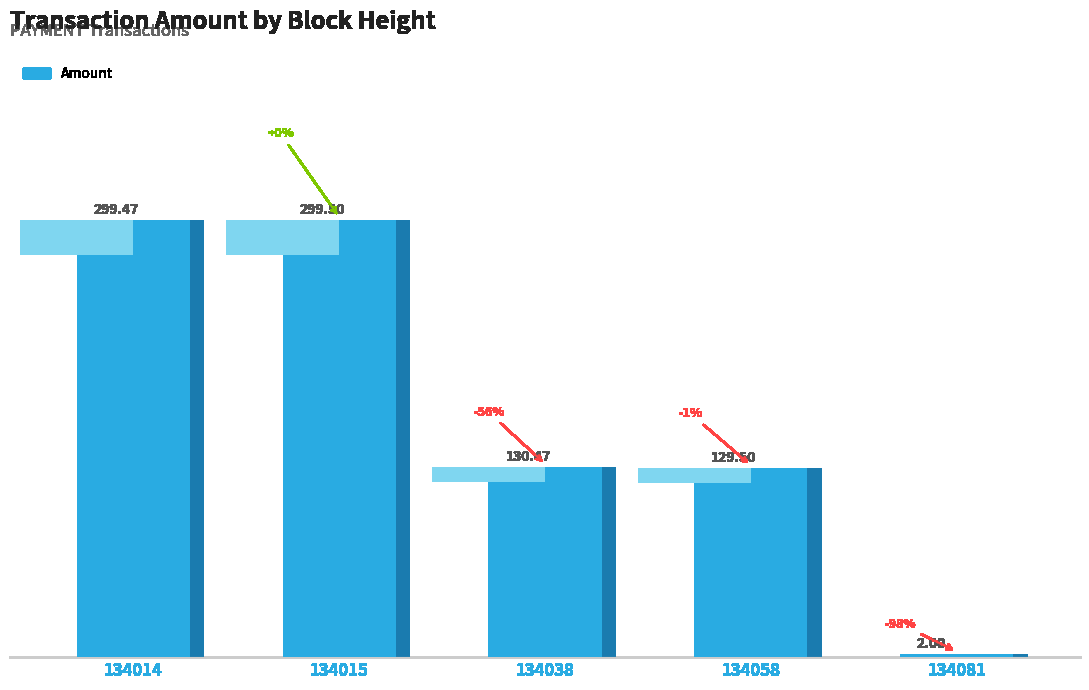

True or false: the data shows 2.0 at 134081.

True